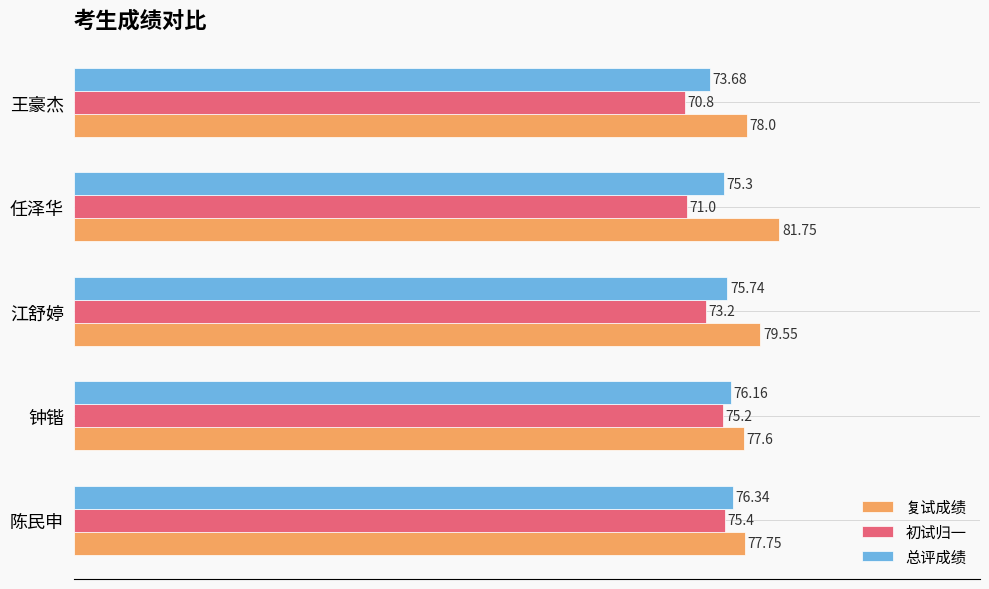

At which label does 复试成绩 reach its minimum?

钟锴